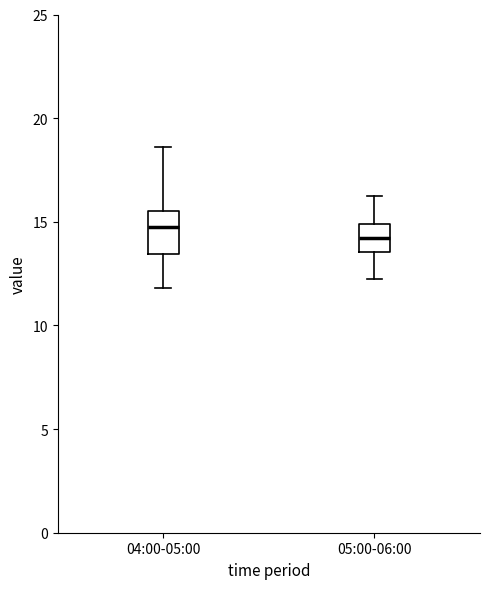

Reading left to right, read every box against the y-axis: the position of its median line, the range the box covers, and the ends of its whiskers. The values are not printed on the chart, so give them approximately, as read against the axis.

04:00-05:00: median 15.0, box 13.5 to 15.5, whiskers 12.0 to 18.5
05:00-06:00: median 14.0, box 13.5 to 15.0, whiskers 12.0 to 16.0